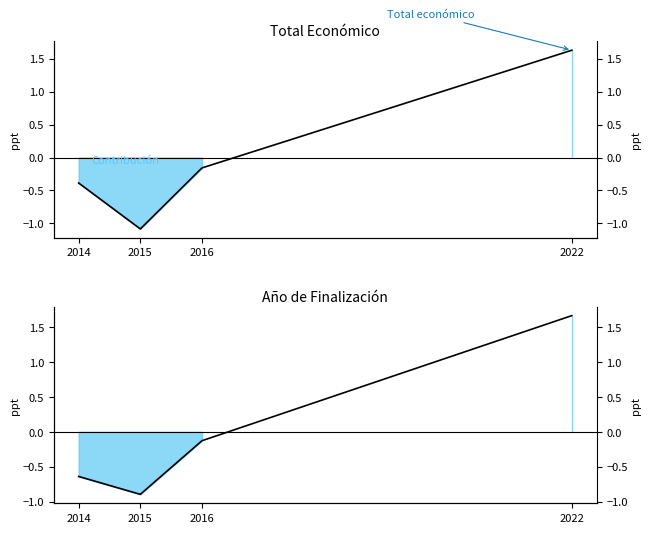

What is the minimum value for Año de finalizacion?

-0.9